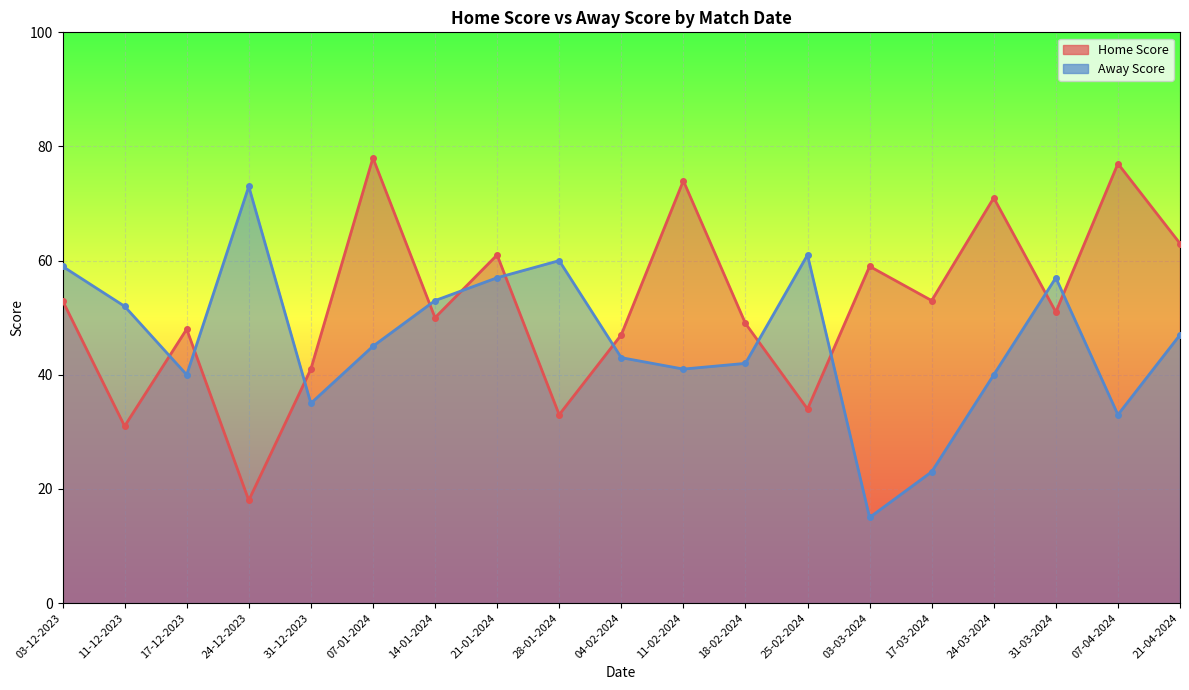

Rank the series by their average value, from highest to lowest.

Home Score, Away Score